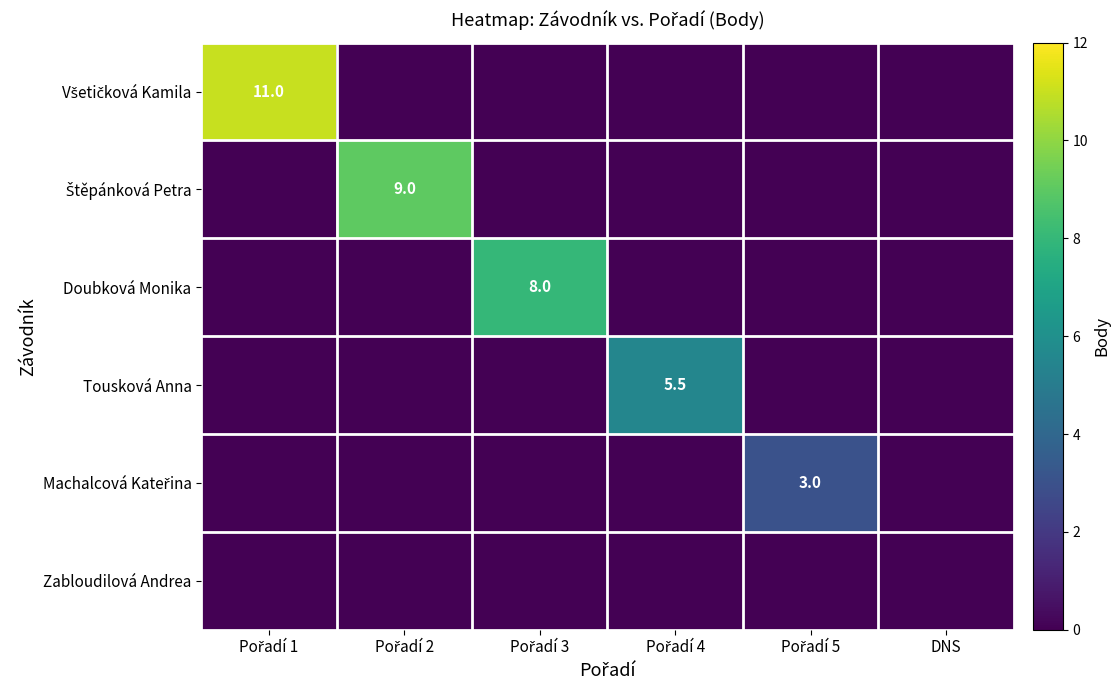

Which series has the widest spread of values?

Všetičková Kamila